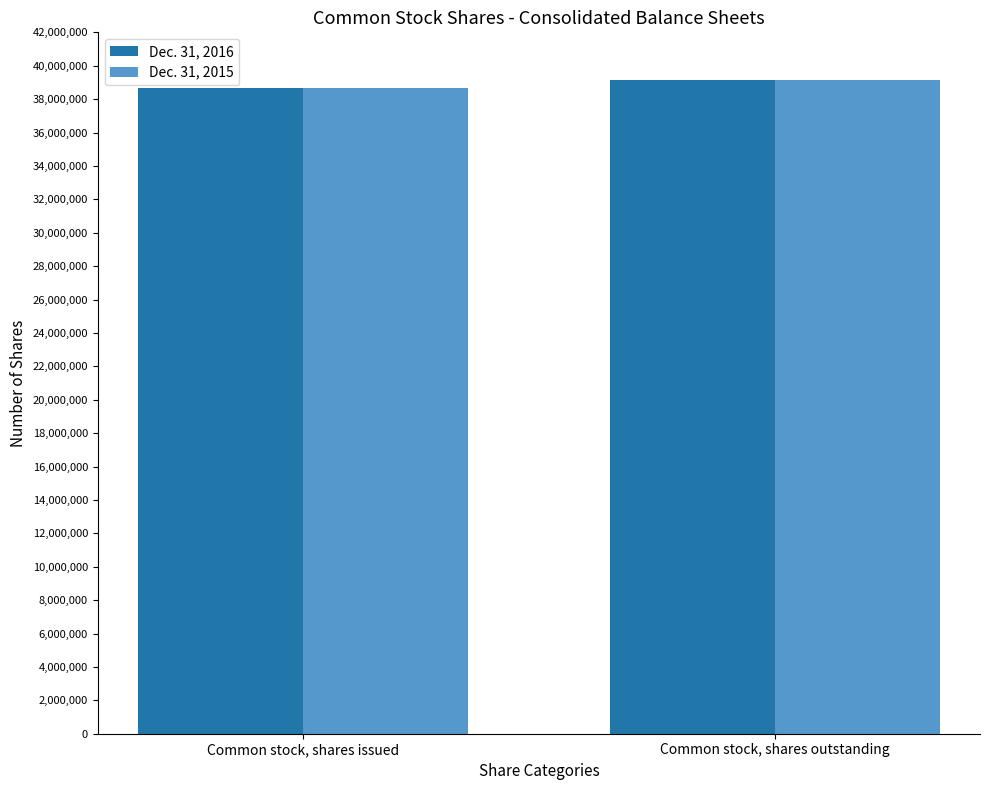

The value of Dec. 31, 2016 at Common stock, shares issued is 56392969. True or false?

False